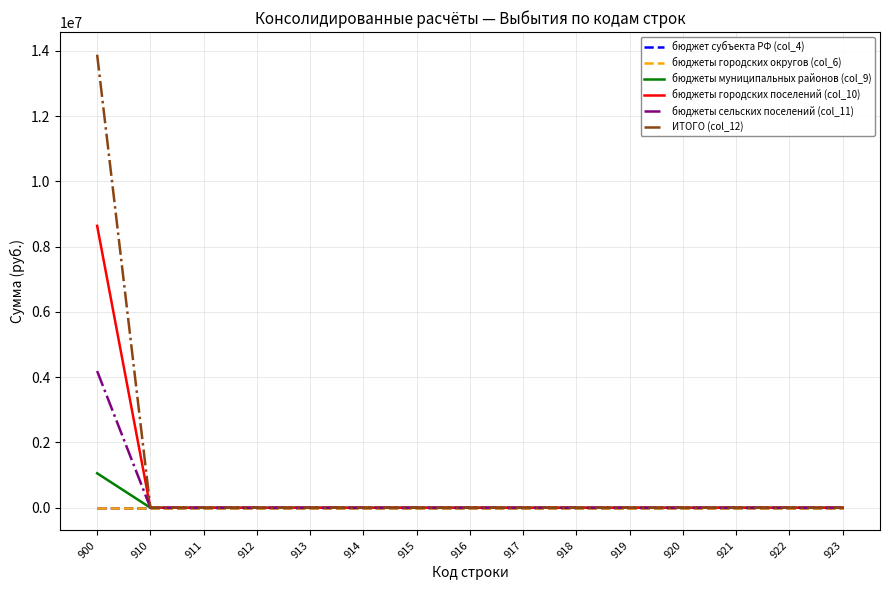

Is this an area chart (filled region under the line)?

No